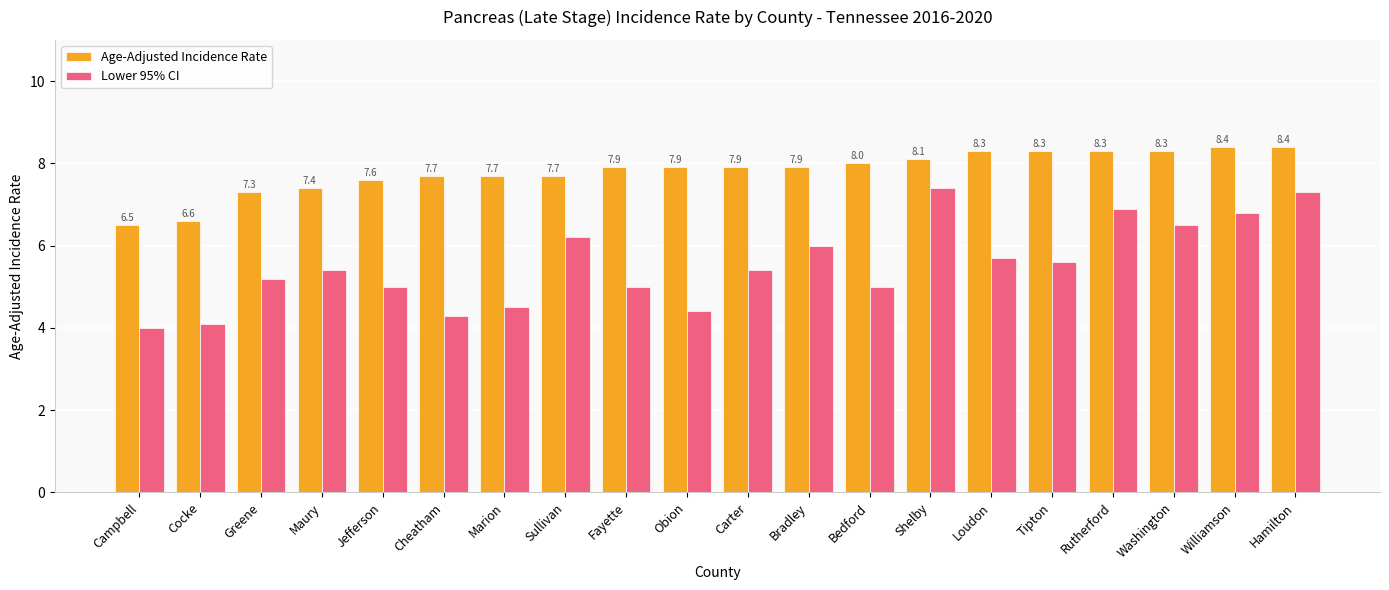

What value does the Age-Adjusted Incidence Rate series have at Hamilton?

8.4